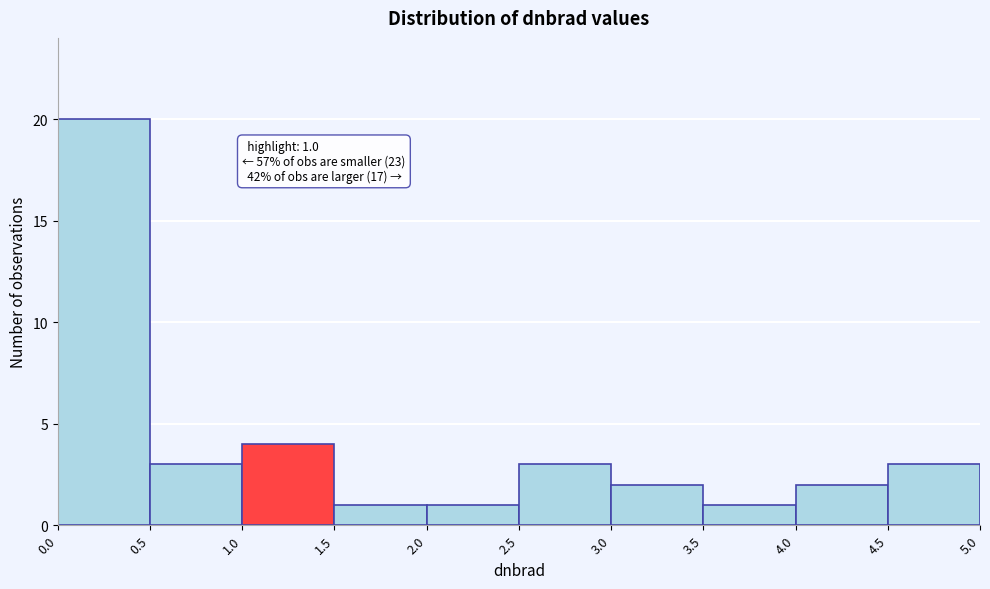

Over which range of the x-axis is the bar tallest?

0.0 to 0.5